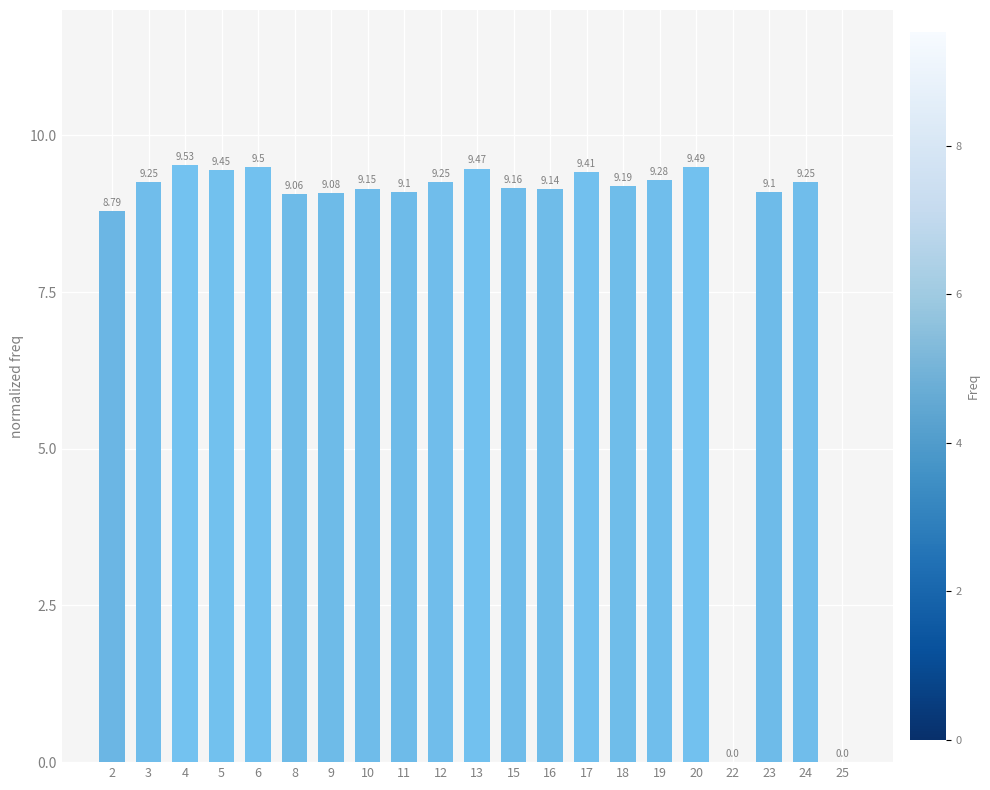

Are the bars horizontal?

No